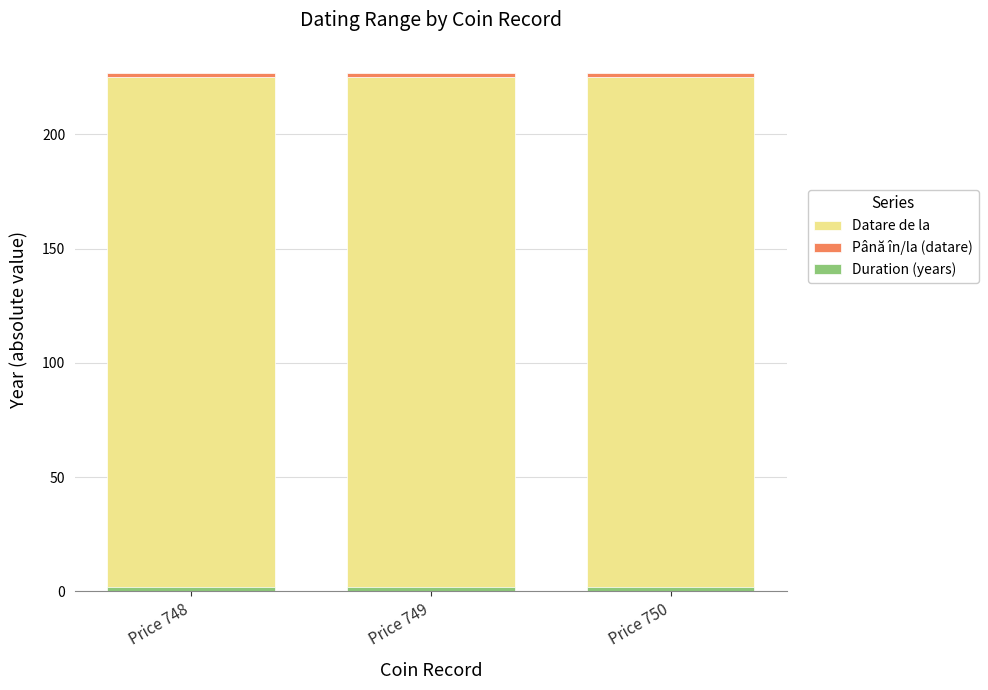

What is the sum of all Duration (years) values?

6